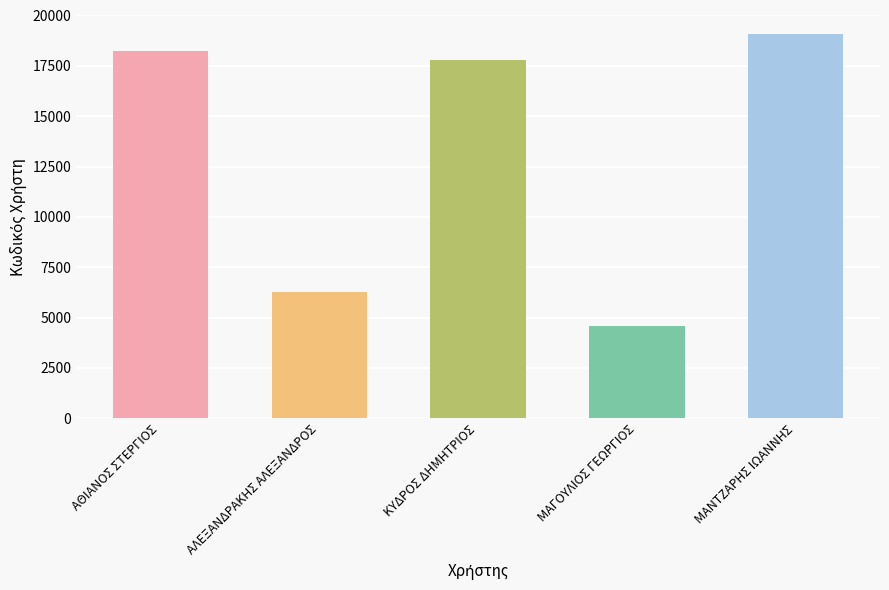

What is the smallest value displayed?

4598